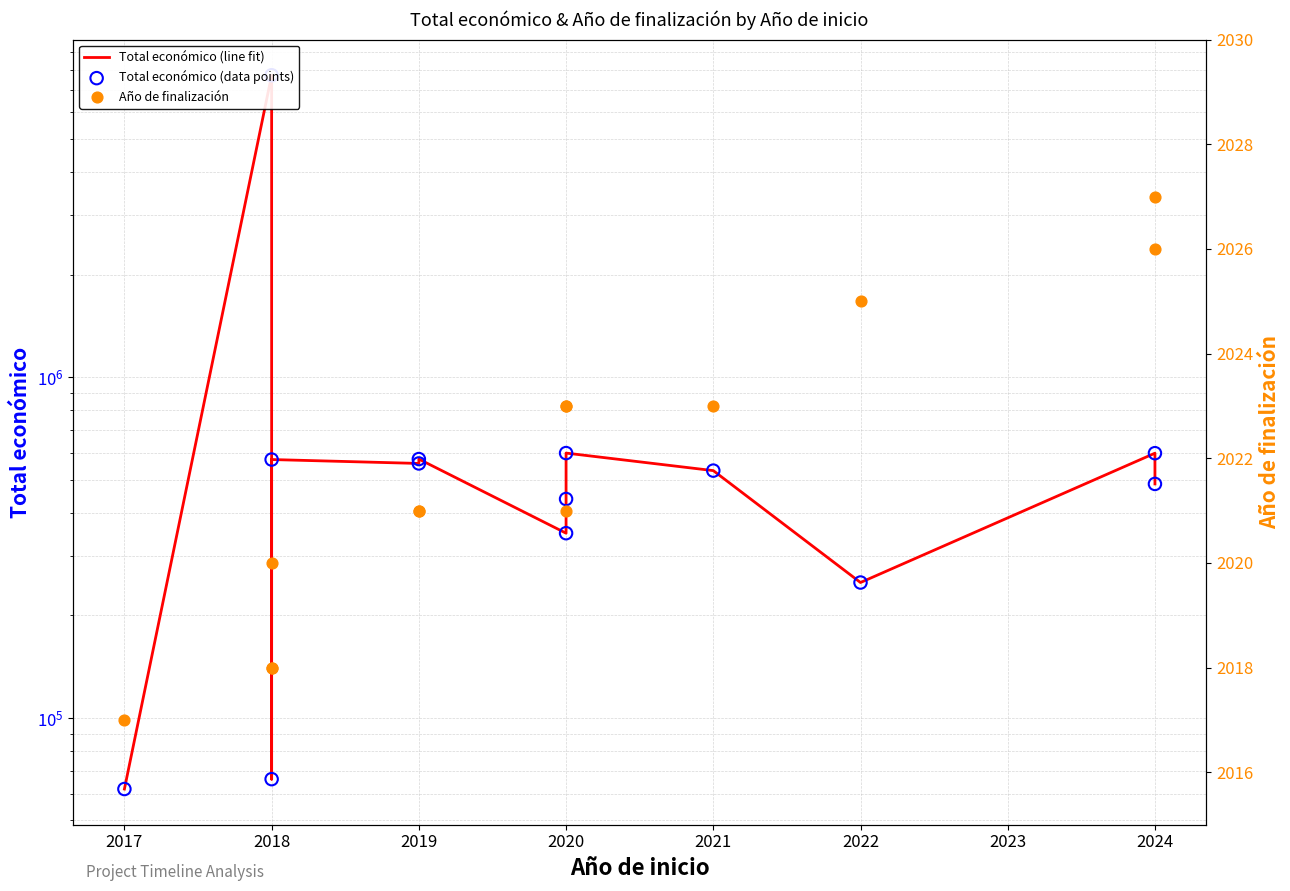

At how many categories does at least one series exceed 4516145?

1